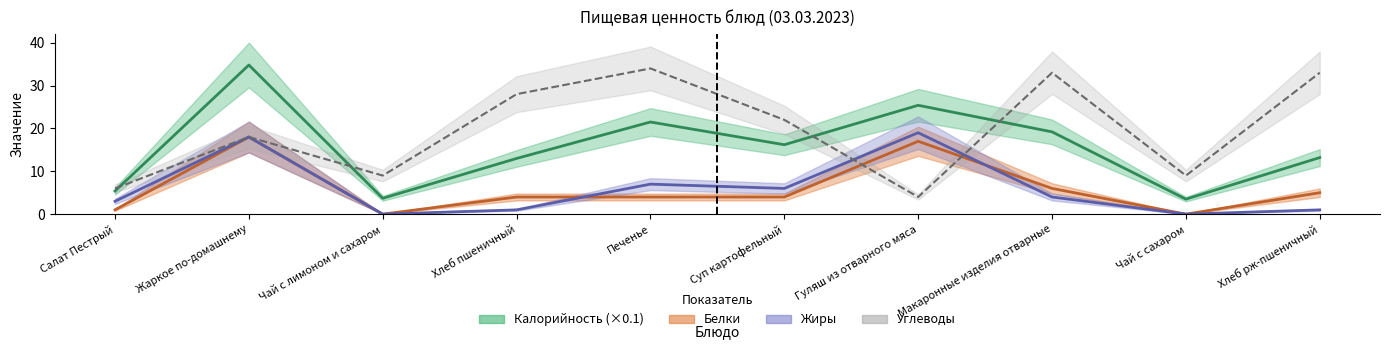

At which category is the sum across all series the highest?

Жаркое по-домашнему